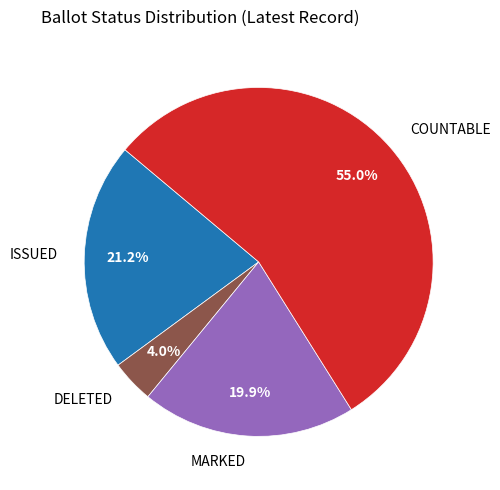

Combined, what portion of the pie is ISSUED and DELETED?

25.2%